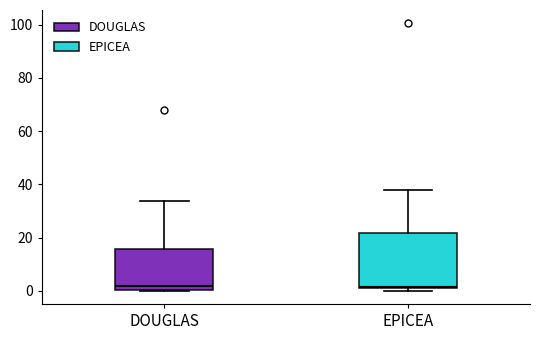

Where is the lower edge of the box for EPICEA on the y-axis? The values are not printed on the chart, so give them approximately, as read against the axis.

2